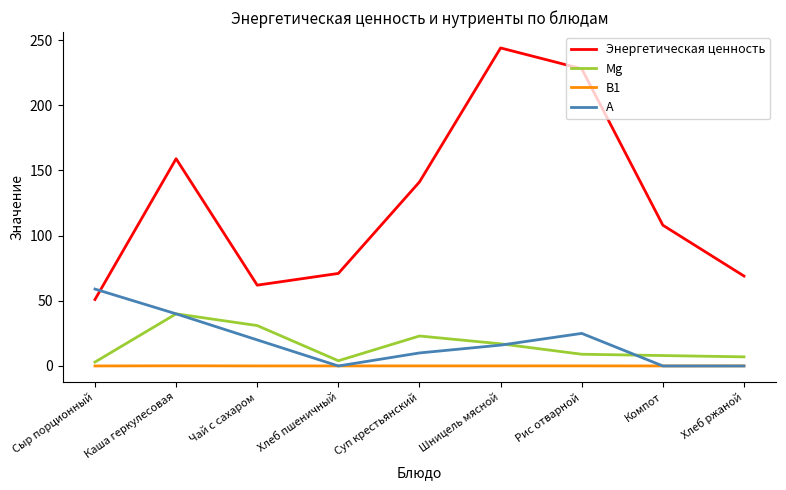

True or false: Mg has a value of 31.0 at Чай с сахаром.

True